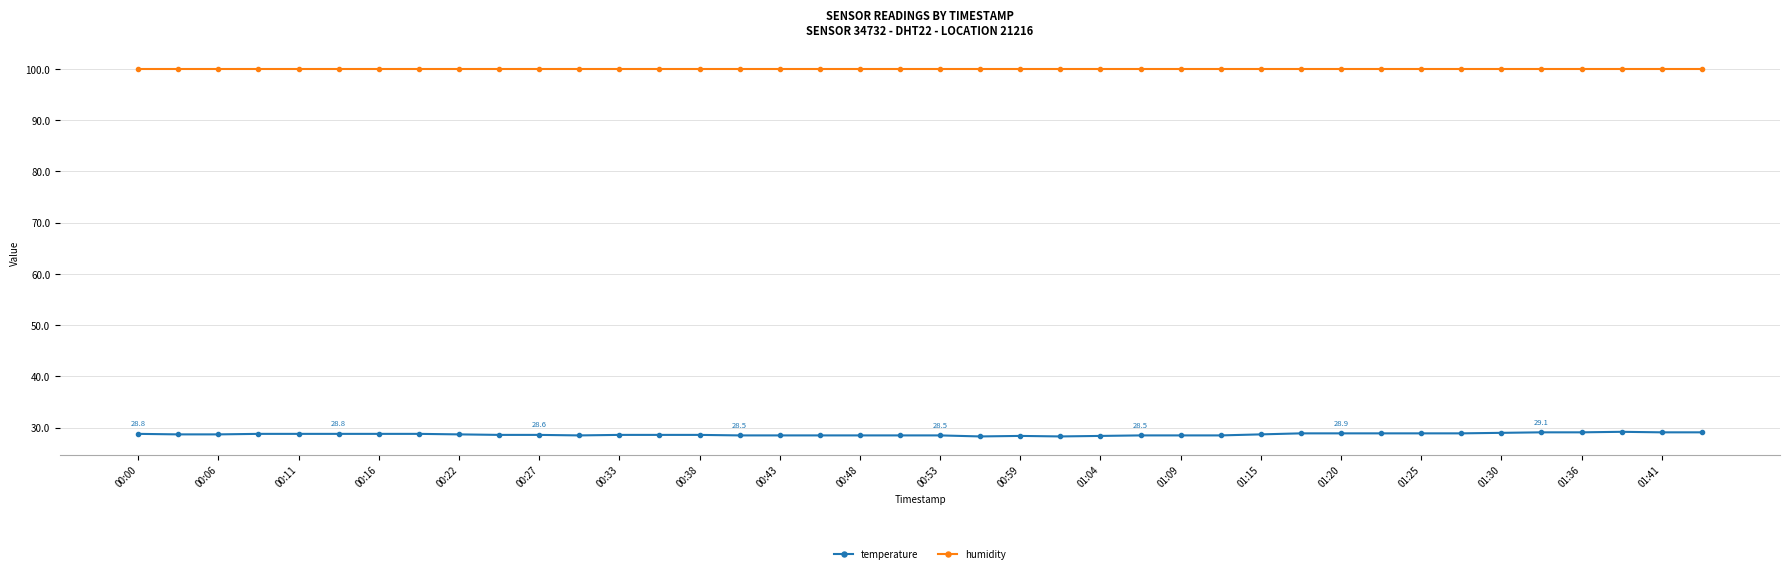

True or false: temperature has more than 0 points higher than both neighbors.

True